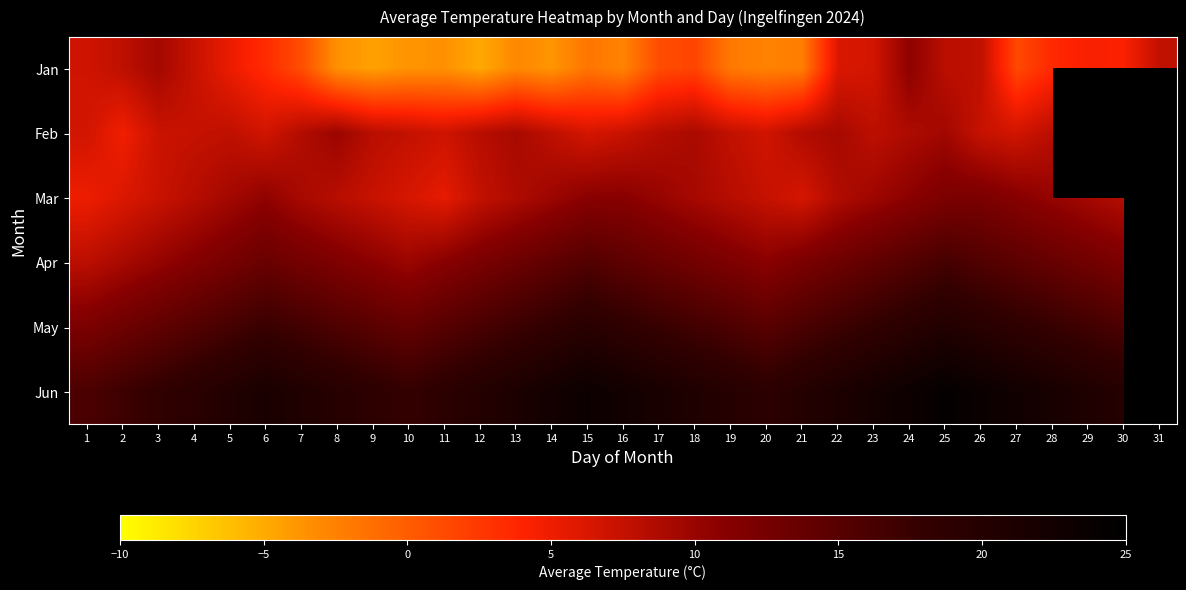

What is the greatest value displayed?

24.4